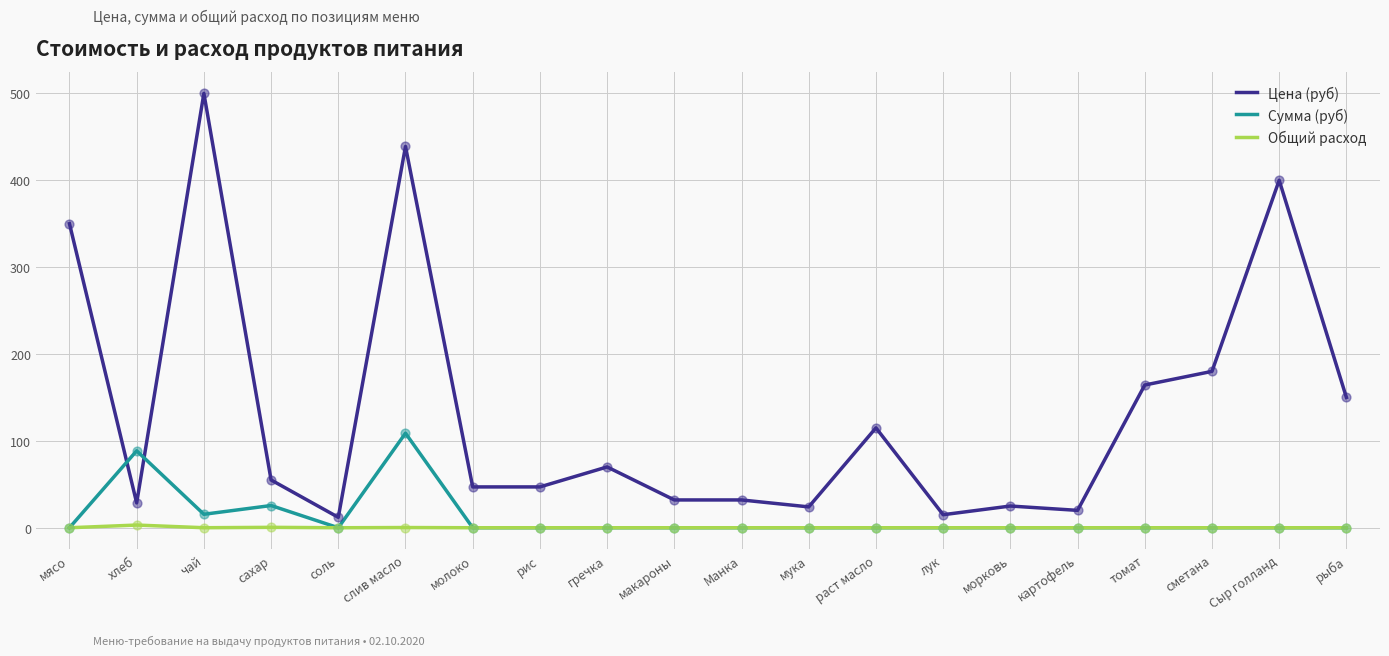

Is the value of Цена (руб) at гречка greater than the value of Сумма (руб) at сметана?

Yes